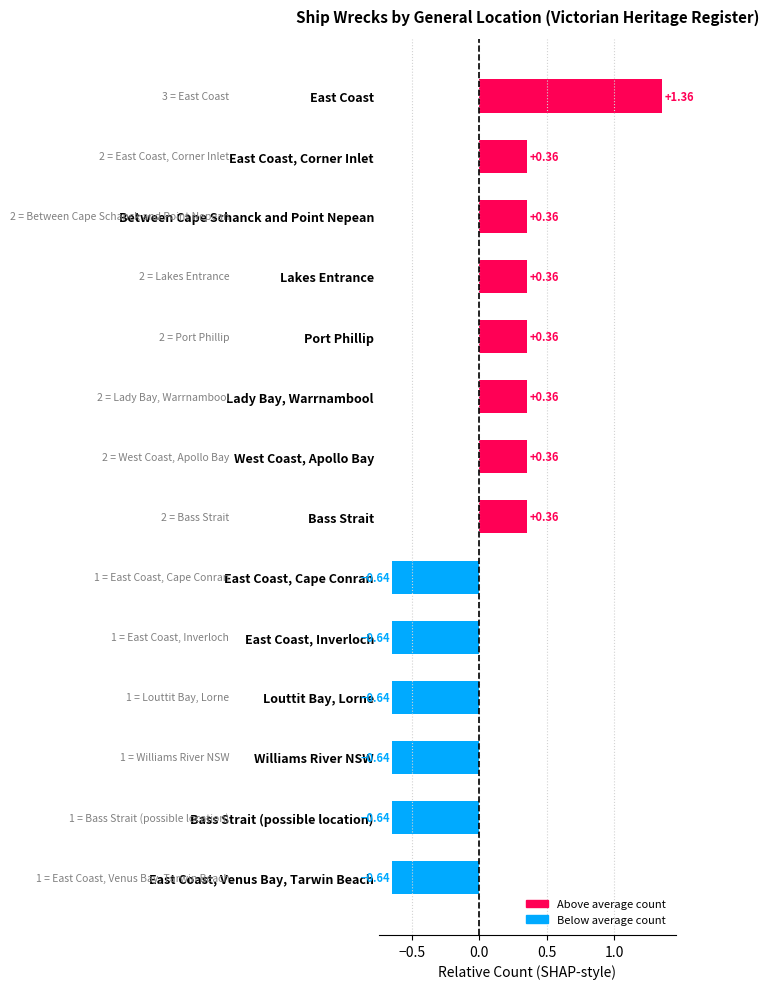

What is the difference between the maximum and minimum values?

2.0